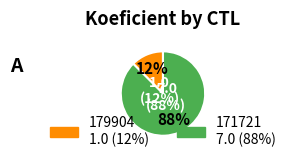

Do 171721 and 179904 together represent more than half of the pie?

Yes